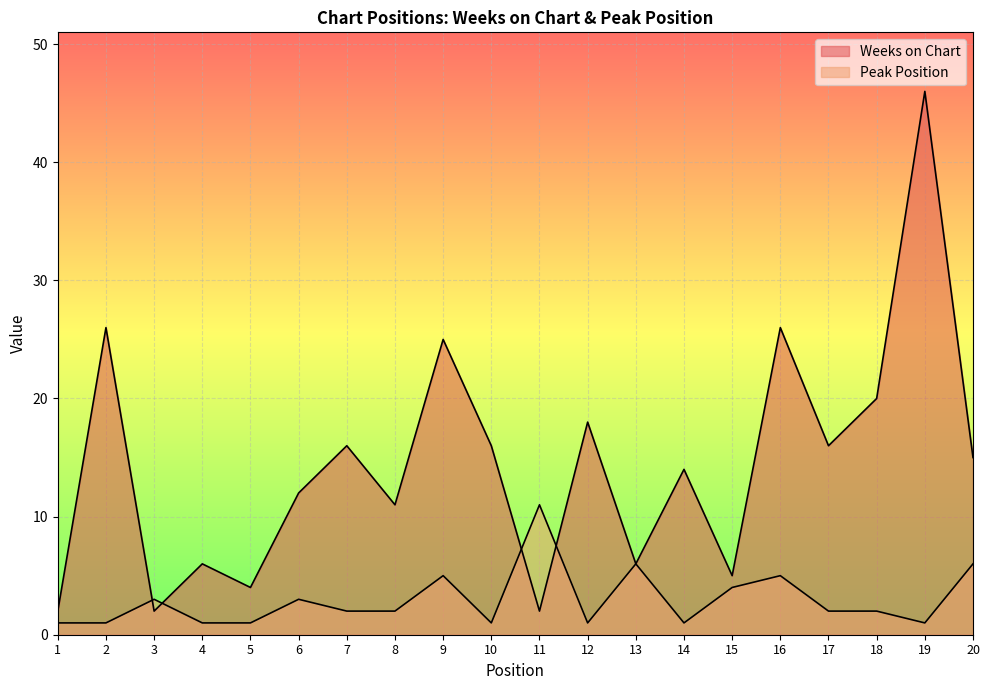

Reading right to left, extract all data points from this chart.

Weeks on Chart: 20=15	19=46	18=20	17=16	16=26	15=5	14=14	13=6	12=18	11=2	10=16	9=25	8=11	7=16	6=12	5=4	4=6	3=2	2=26	1=2
Peak Position: 20=6	19=1	18=2	17=2	16=5	15=4	14=1	13=6	12=1	11=11	10=1	9=5	8=2	7=2	6=3	5=1	4=1	3=3	2=1	1=1